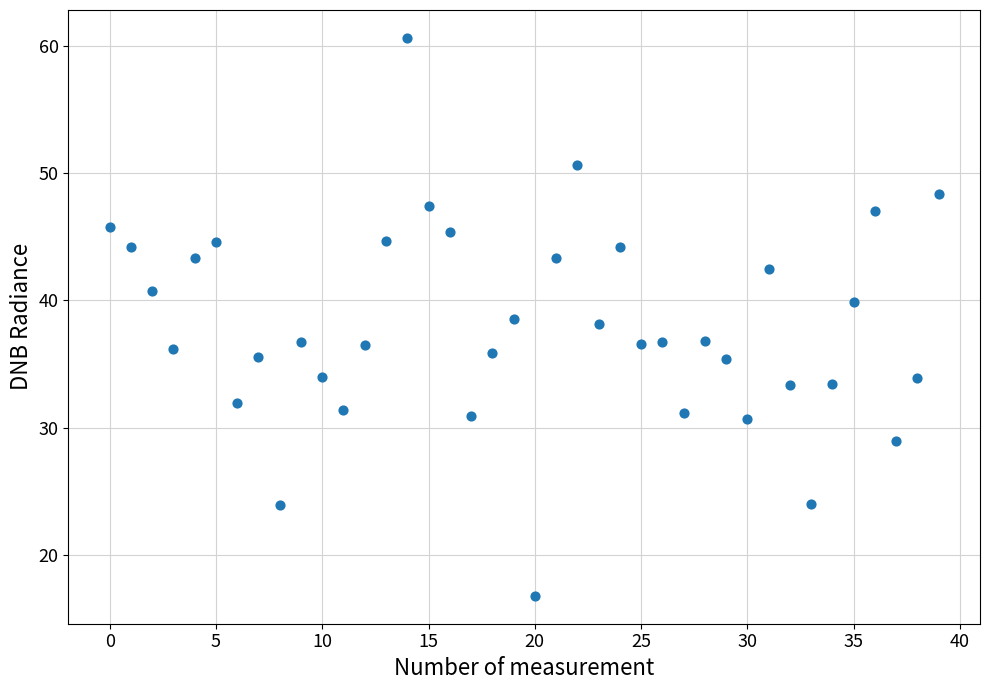

What is the range of Y values (max minus min)?

43.8